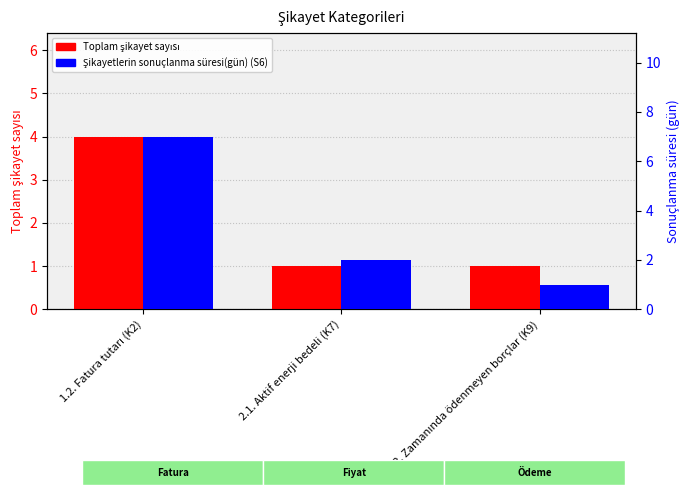

Reading left to right, extract all data points from this chart.

Toplam şikayet sayısı: 4	1	1
Şikayetlerin sonuçlanma süresi(gün) (S6): 7	2	1